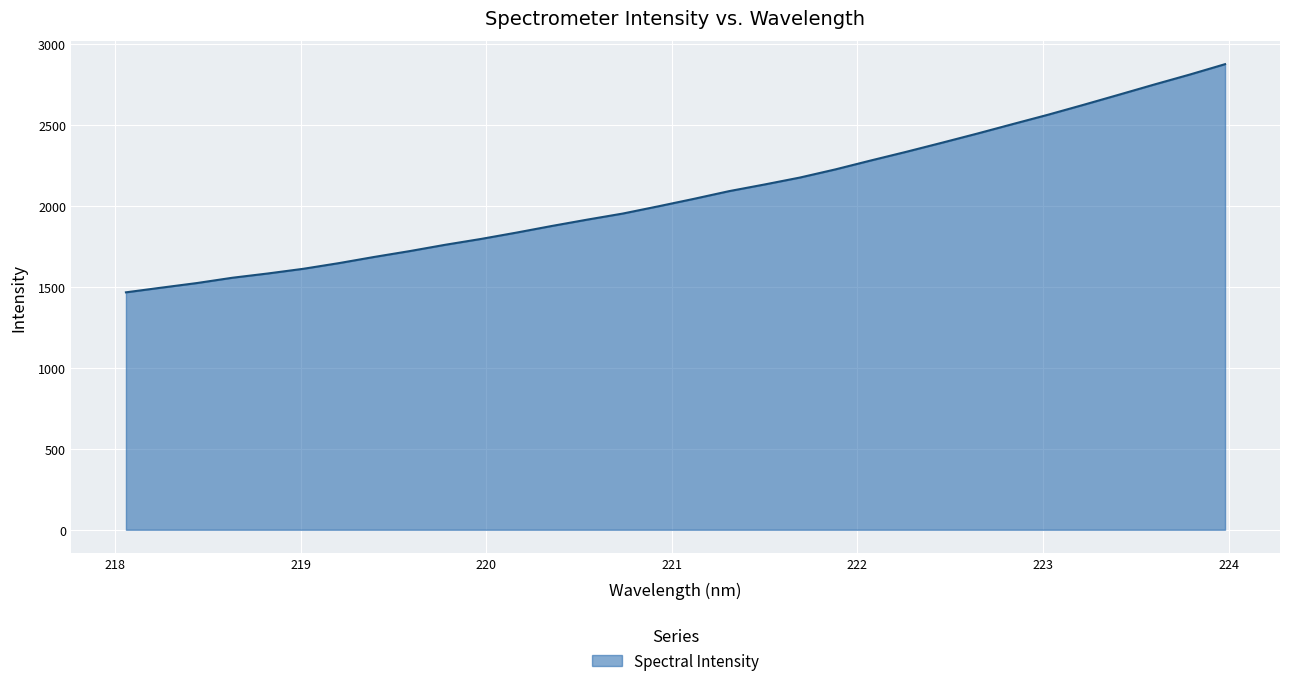

What is the maximum value shown in the chart?

2877.8